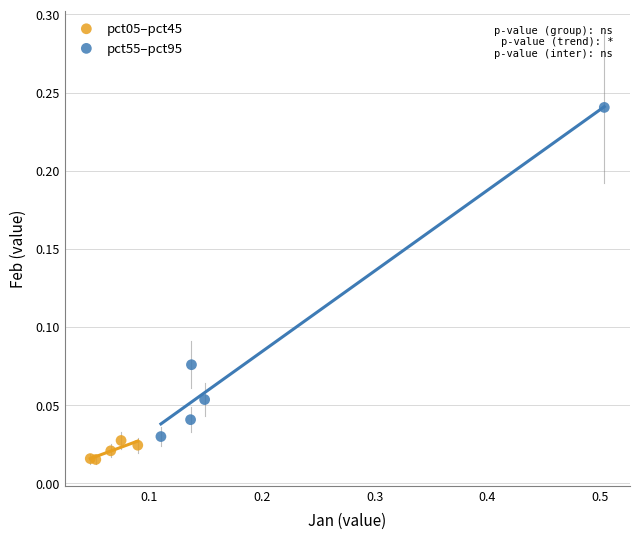

Which series contains the highest Y value?

pct55–pct95